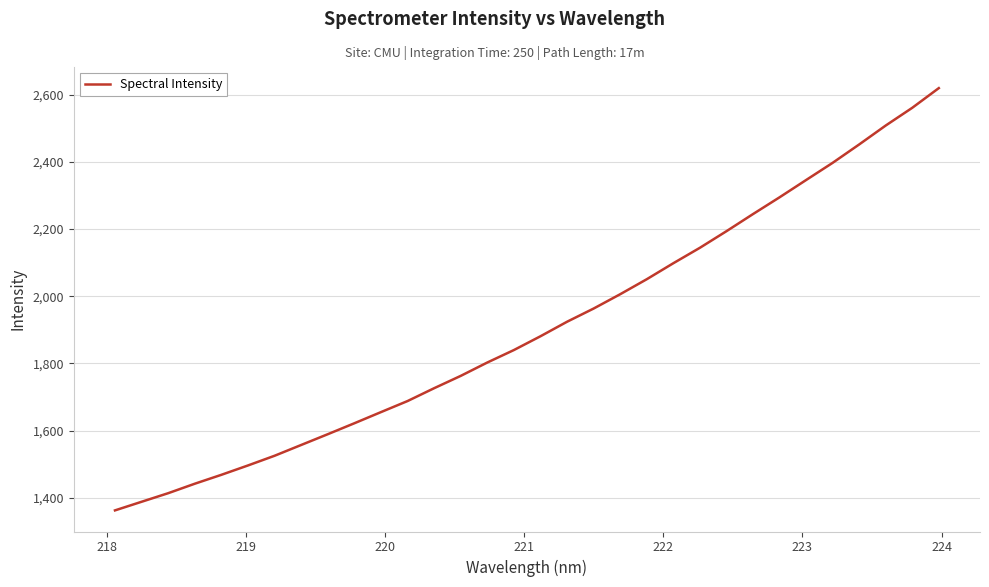

What is the maximum value shown in the chart?

2619.6